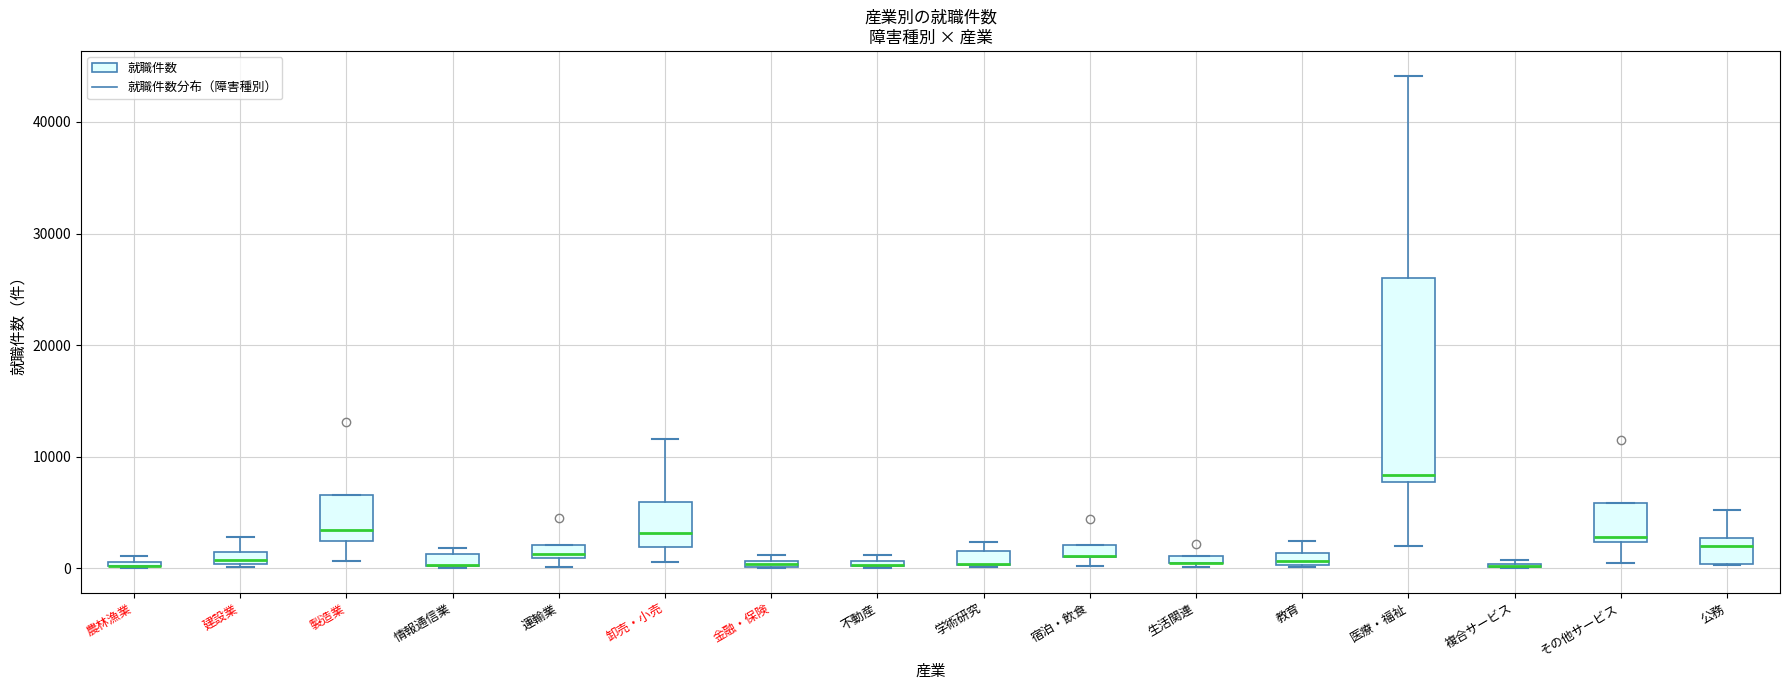

Comparing the boxes themselves (not the whiskers), which one is the tallest?

医療・福祉